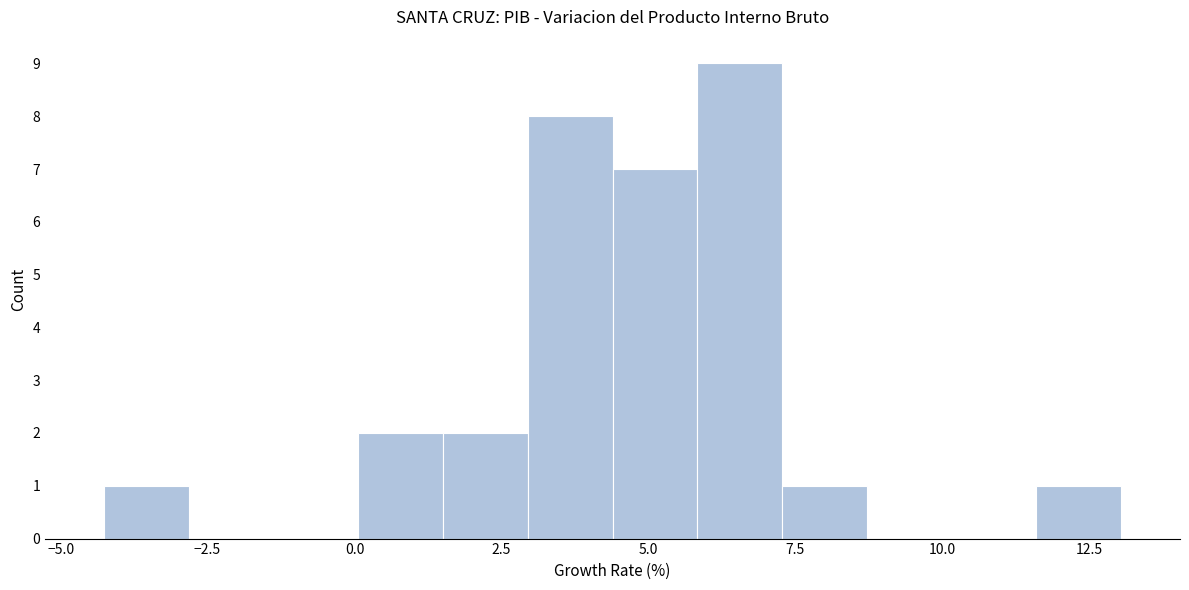

Read against the x-axis, roughly where is the centre of the tallest bar?

6.5